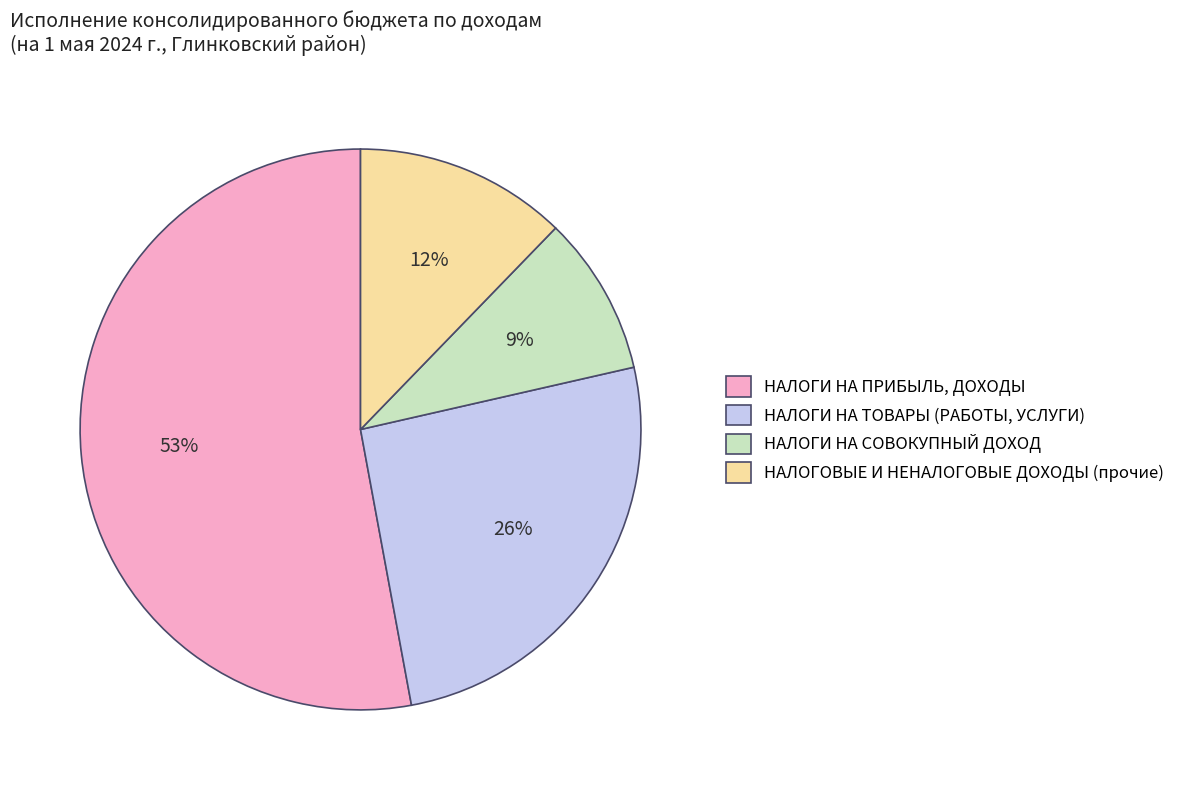

What is the ratio of the value at НАЛОГИ НА СОВОКУПНЫЙ ДОХОД to the value at НАЛОГОВЫЕ И НЕНАЛОГОВЫЕ ДОХОДЫ (прочие)?

0.8